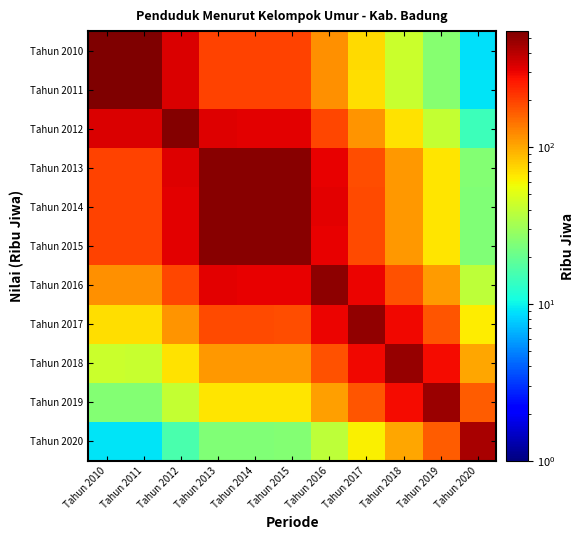

What is the spread (max minus min) of values at Tahun 2013?

494.3